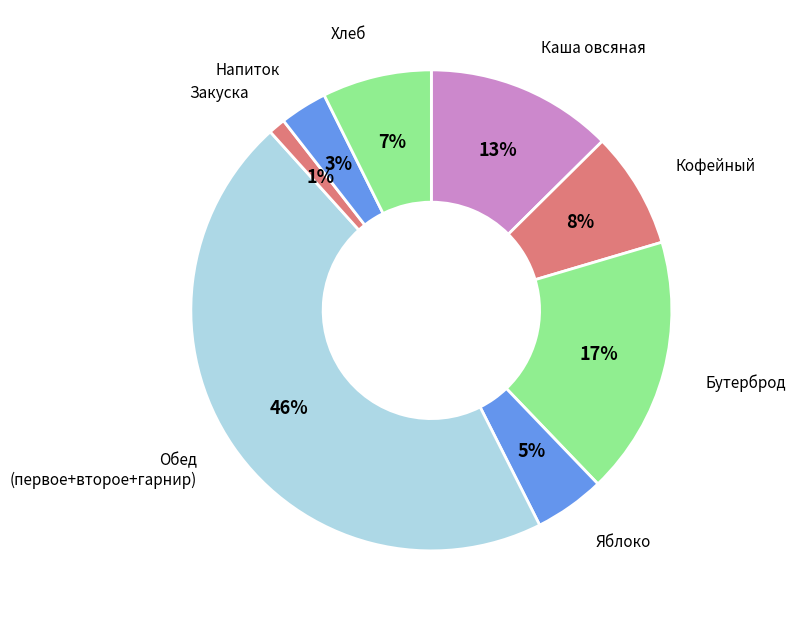

To the nearest percent, what is the average slice percentage?

12%